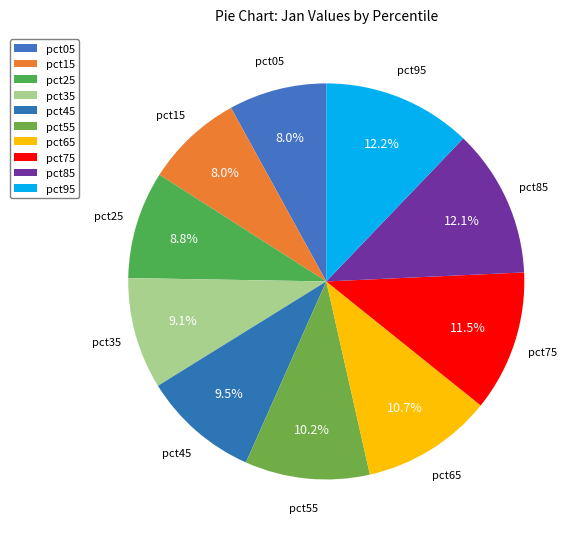

To the nearest percent, what is the average slice percentage?

10%